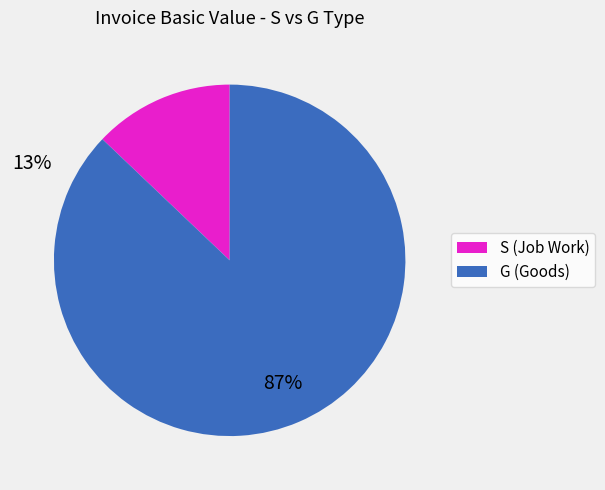

Rank the categories by value from highest to lowest.

G, S